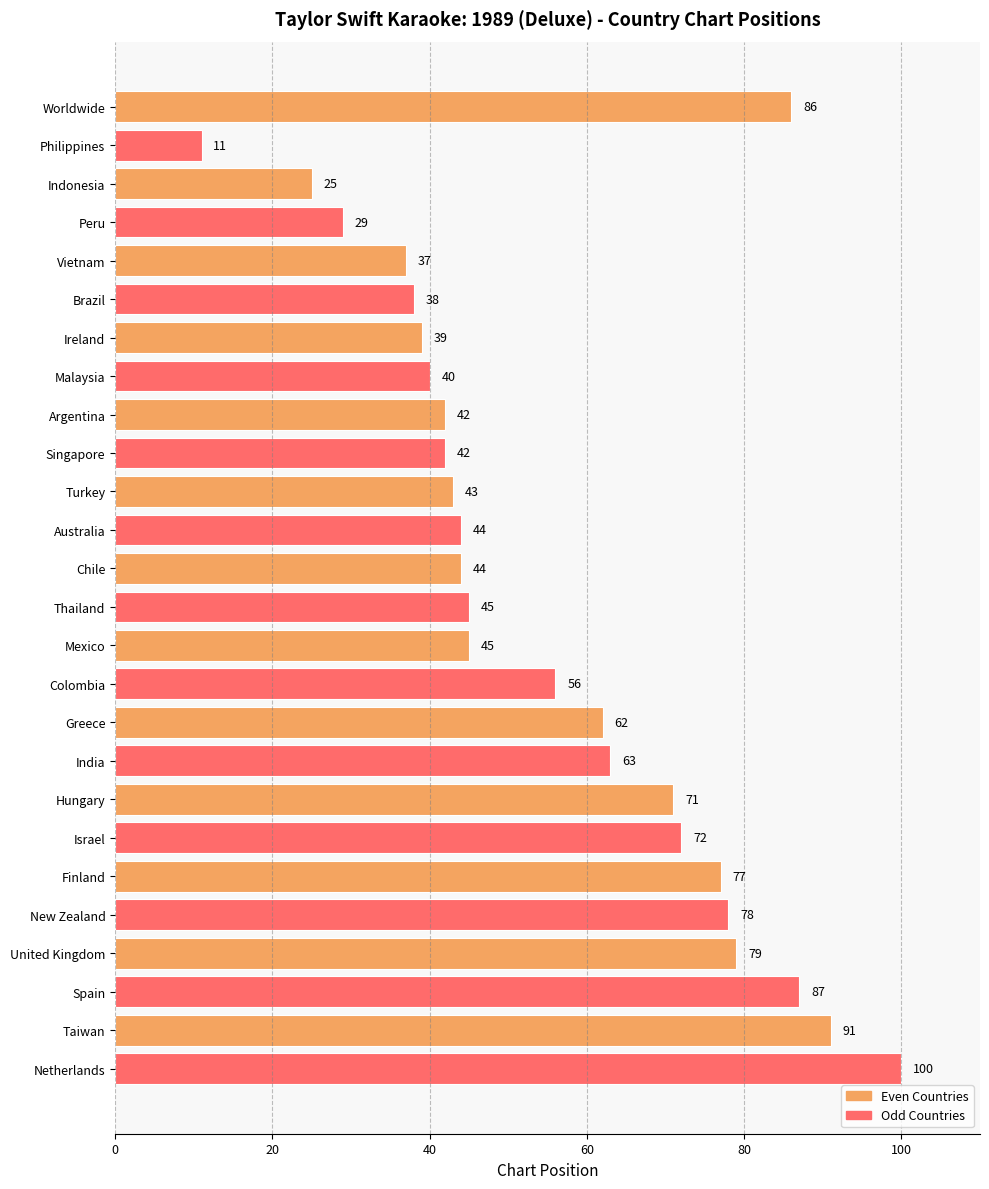

Reading bottom to top, what are all the values shown in this chart?

Netherlands=100	Taiwan=91	Spain=87	United Kingdom=79	New Zealand=78	Finland=77	Israel=72	Hungary=71	India=63	Greece=62	Colombia=56	Mexico=45	Thailand=45	Chile=44	Australia=44	Turkey=43	Singapore=42	Argentina=42	Malaysia=40	Ireland=39	Brazil=38	Vietnam=37	Peru=29	Indonesia=25	Philippines=11	Worldwide=86